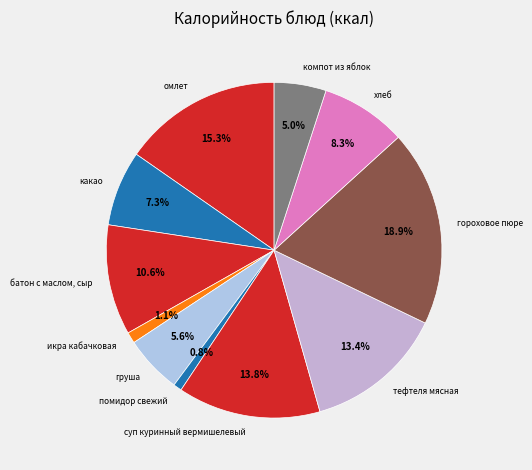

Is there any slice that represents more than half of the pie?

No